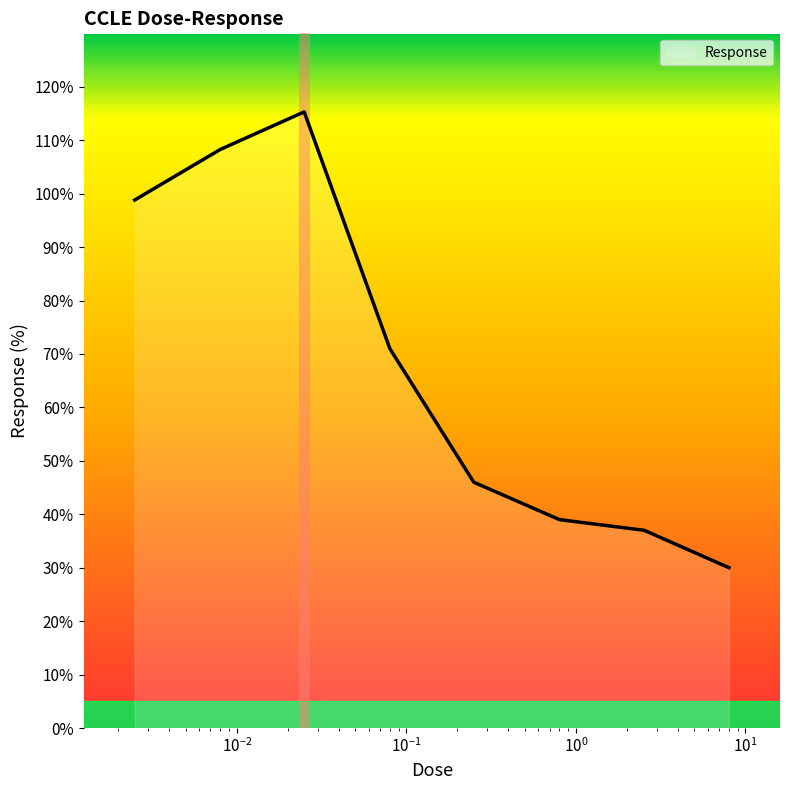

What is the minimum value shown in the chart?

30.0